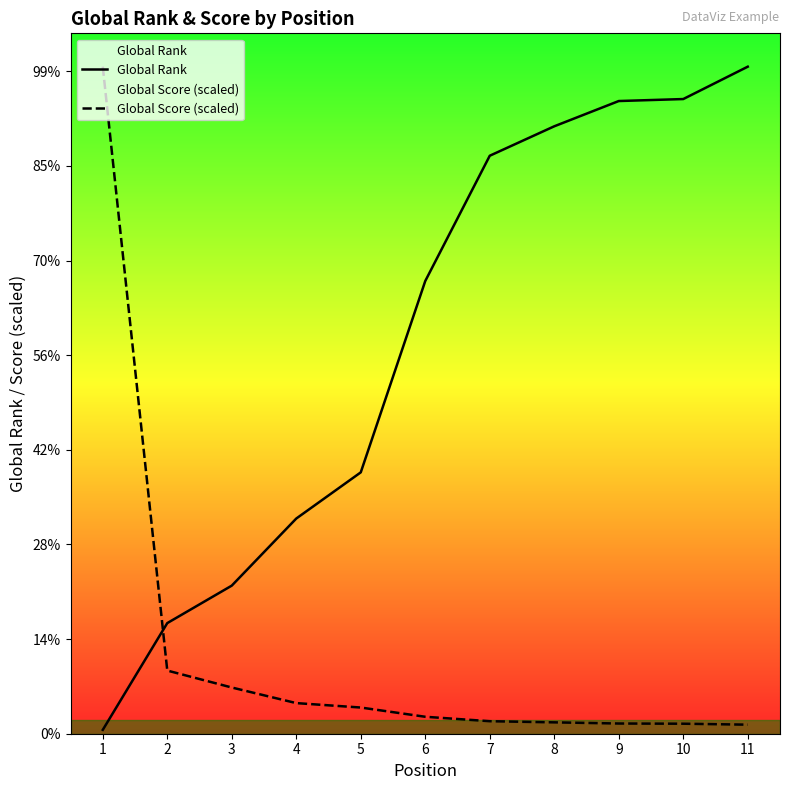

Is it true that Global Rank equals 2274.0 at 4?

True